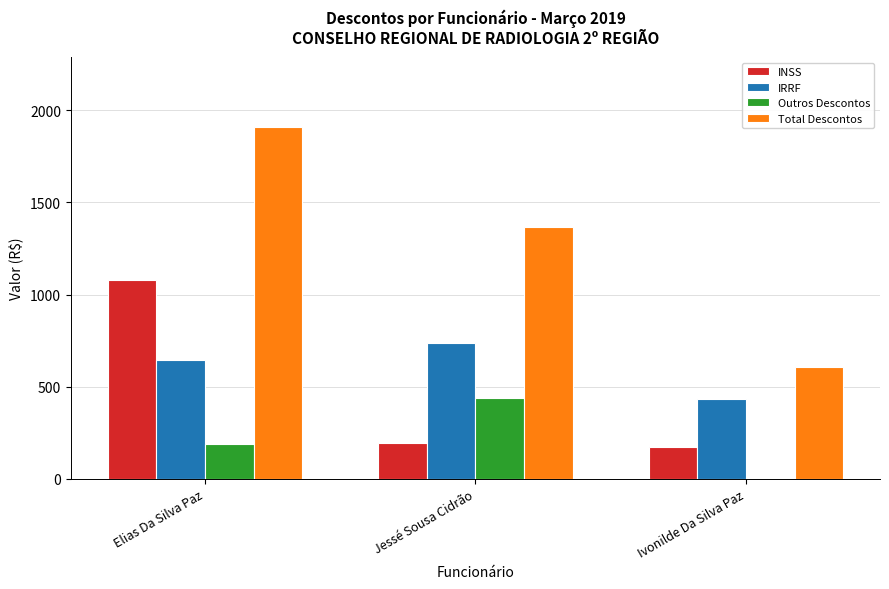

Is the value of Total Descontos at Jessé Sousa Cidrão greater than the value of INSS at Jessé Sousa Cidrão?

Yes